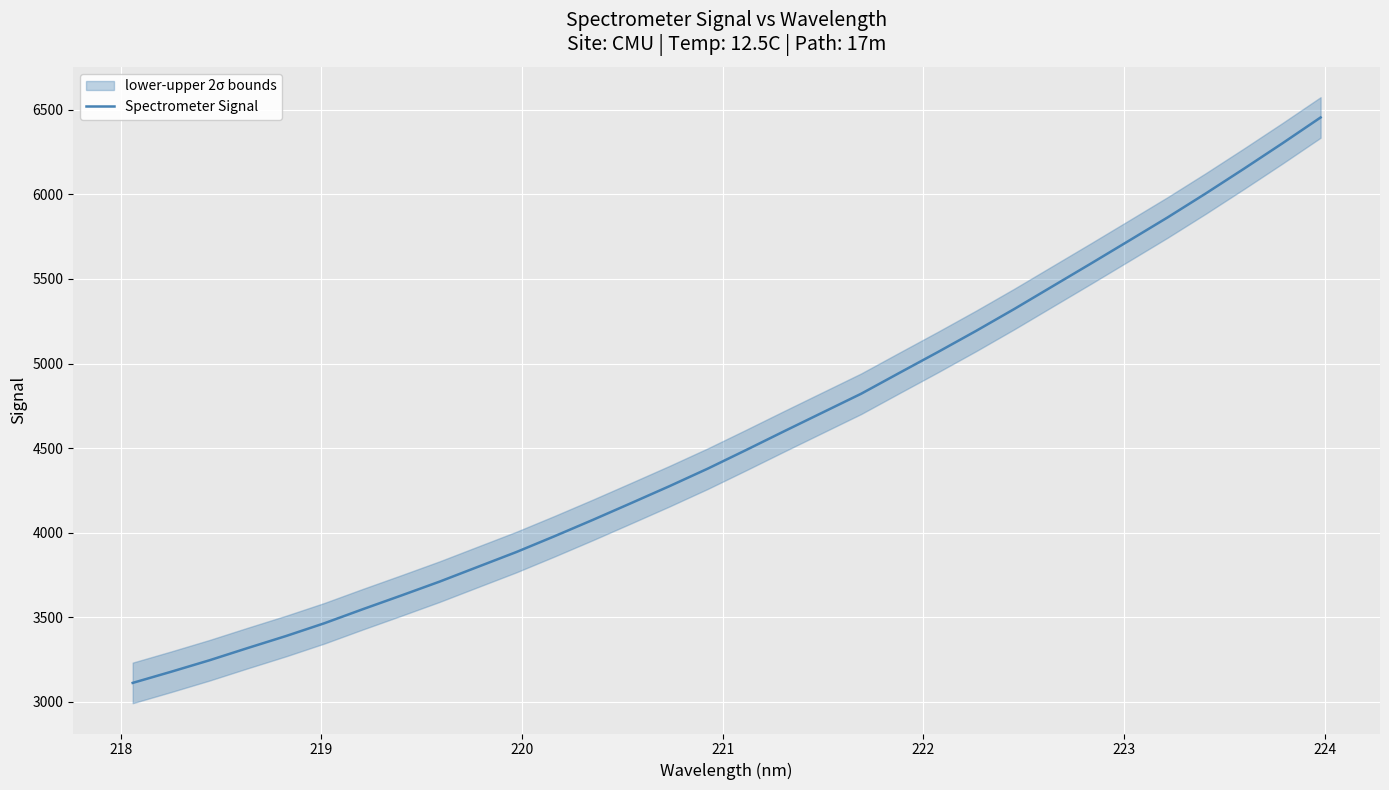

What is the minimum value for Spectrometer Signal?

3111.4